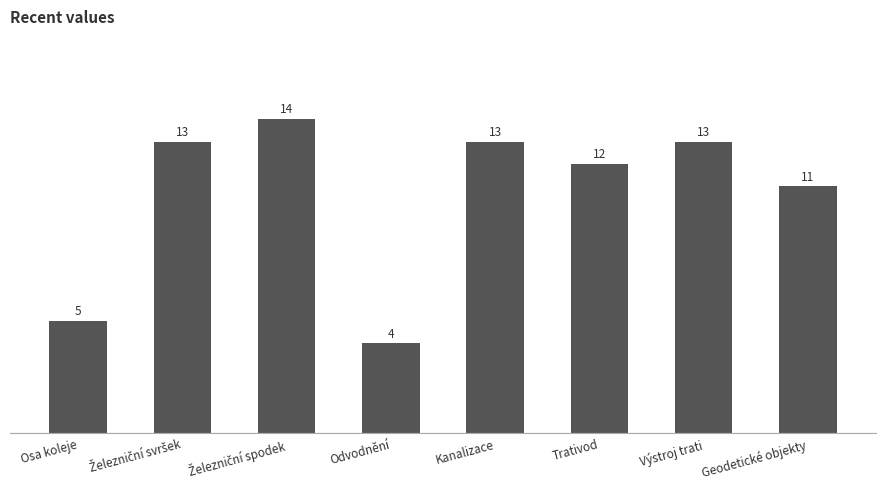

What position from the left is Trativod?

6